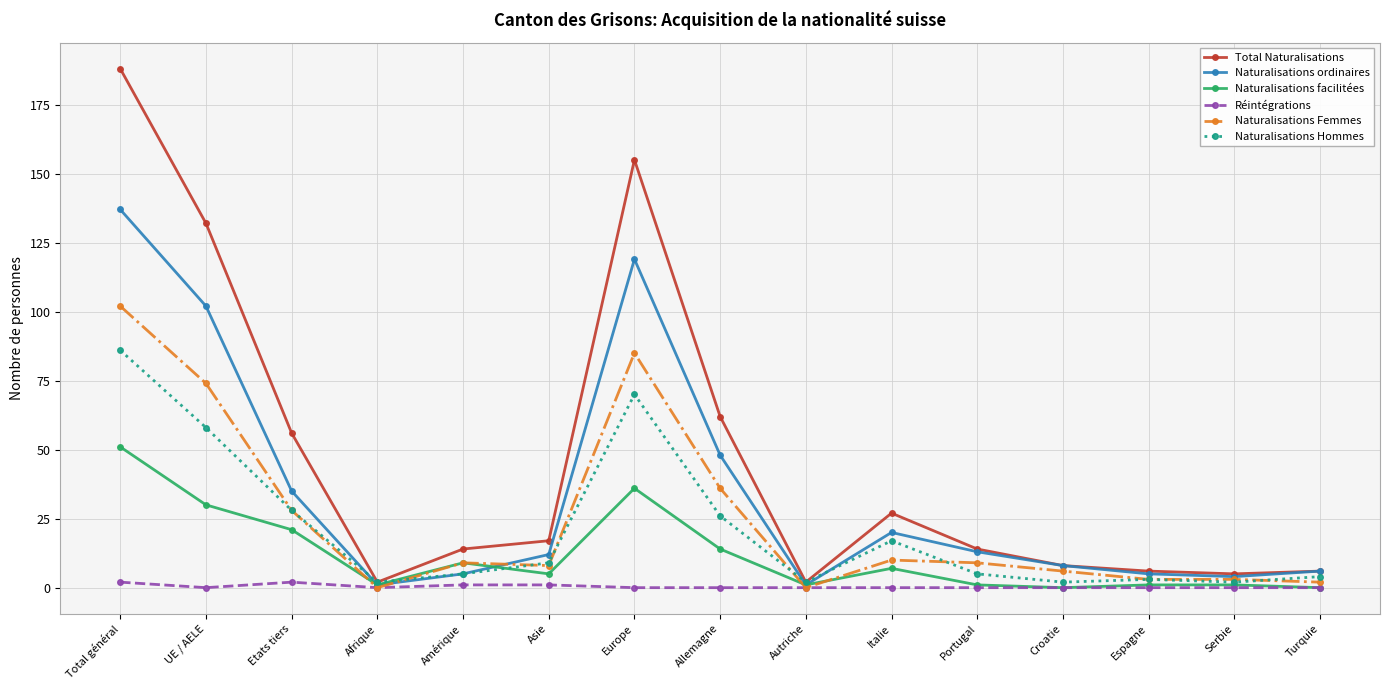

What is the average value of the Naturalisations ordinaires series?

34